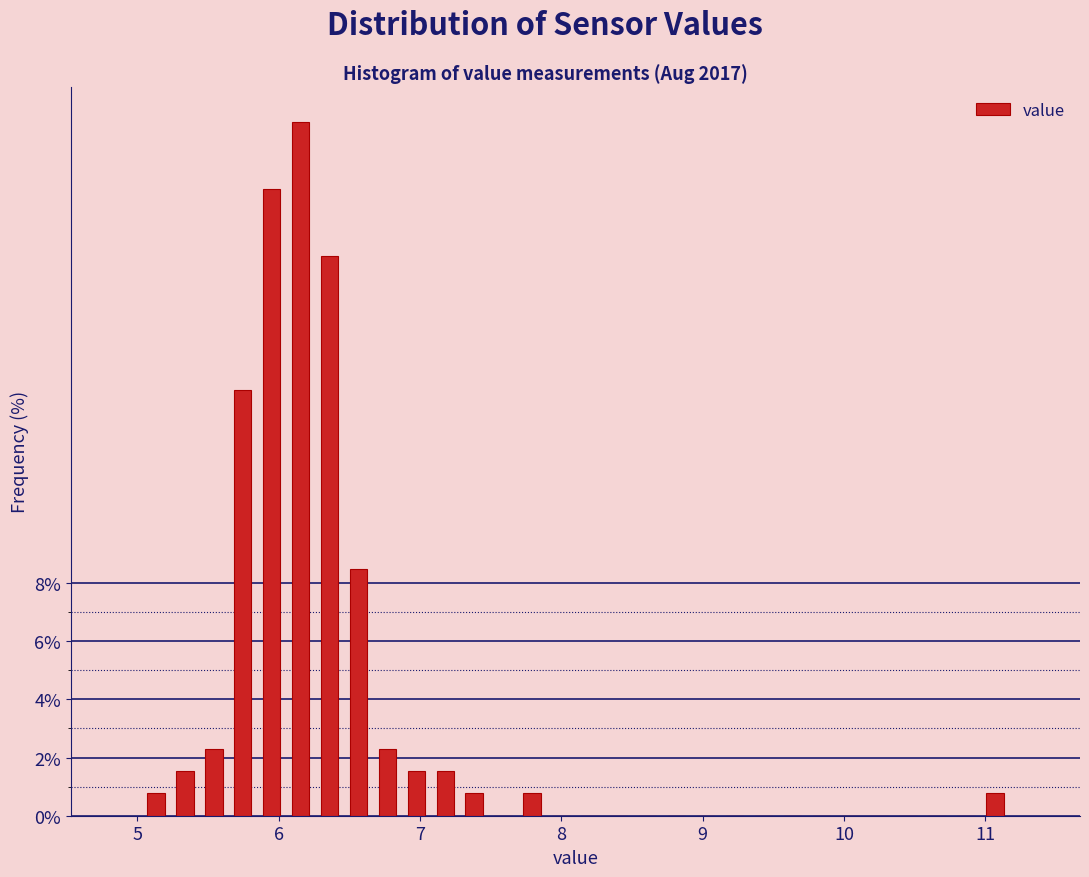

Around what value on the x-axis is the tallest bar? Give the approximate position of its centre, as read against the axis.

6.2